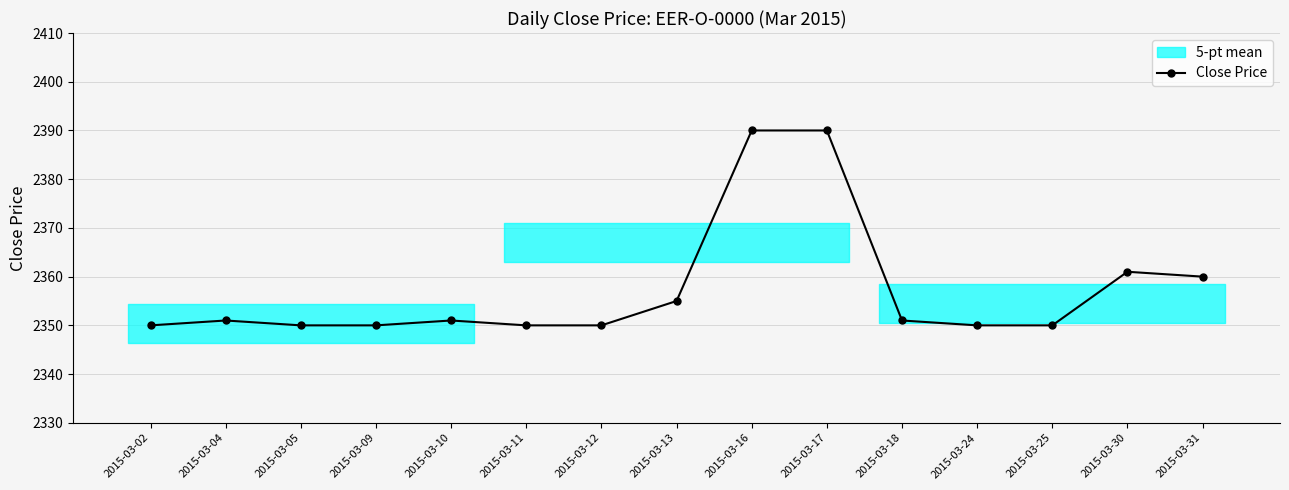

Is it true that the value at 2015-03-09 is 3074?

False